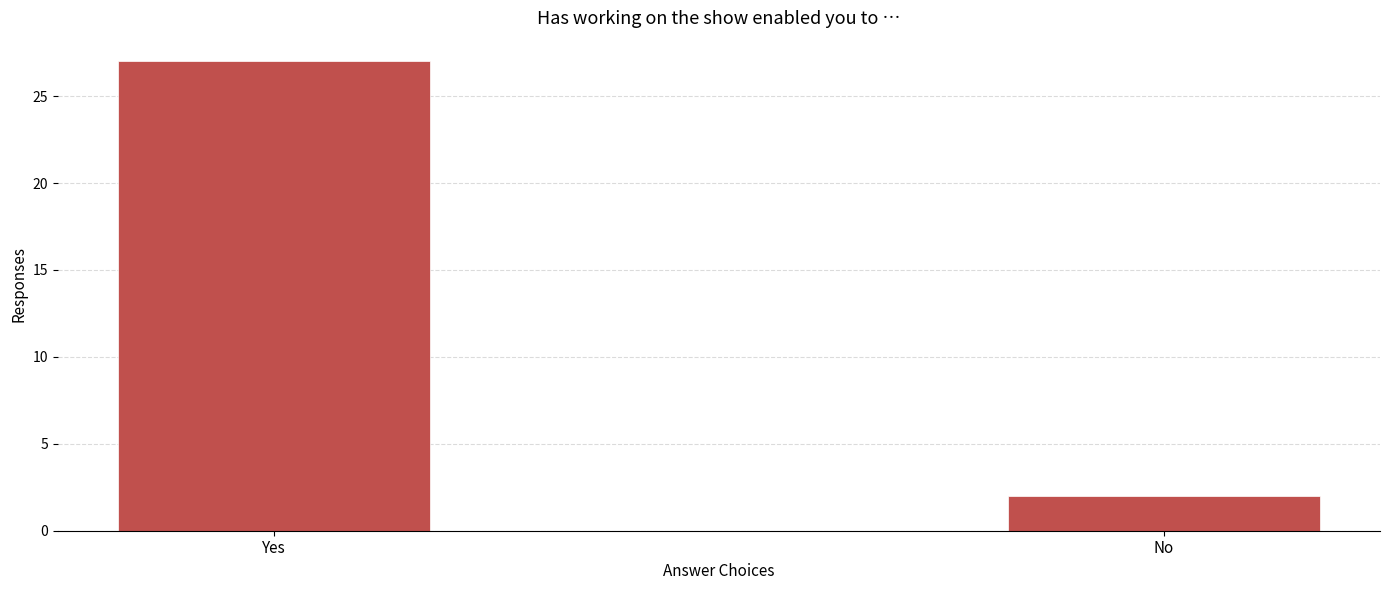

Approximately how many times larger is the value at No compared to Yes?

0.1